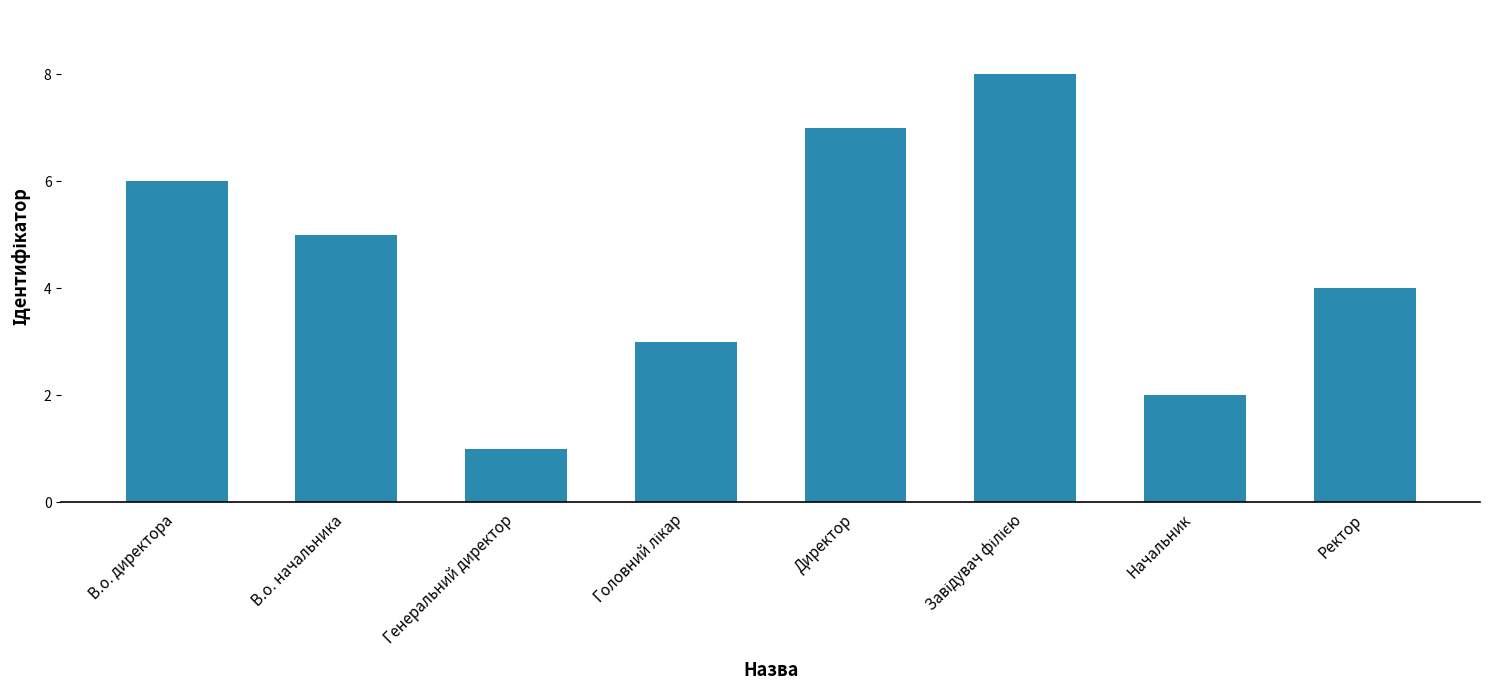

Count the values in the range 3 to 7.

5